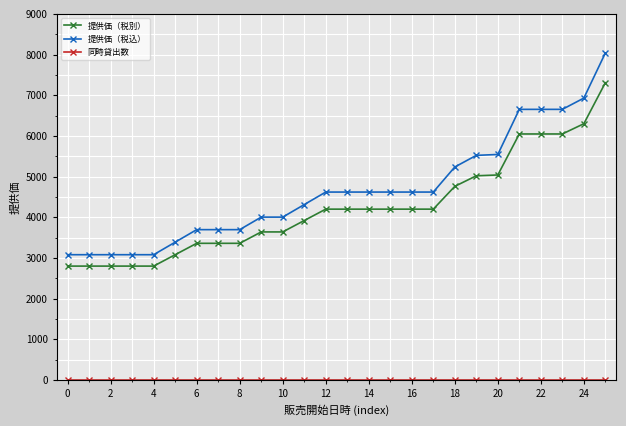

What is the greatest value displayed?

8039